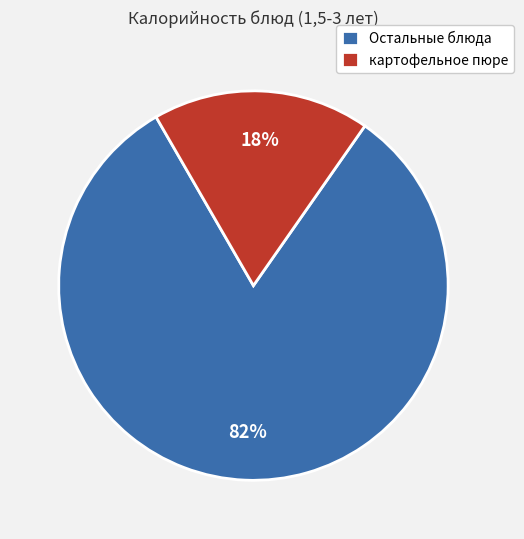

Which category has the smallest portion of the pie?

картофельное пюре